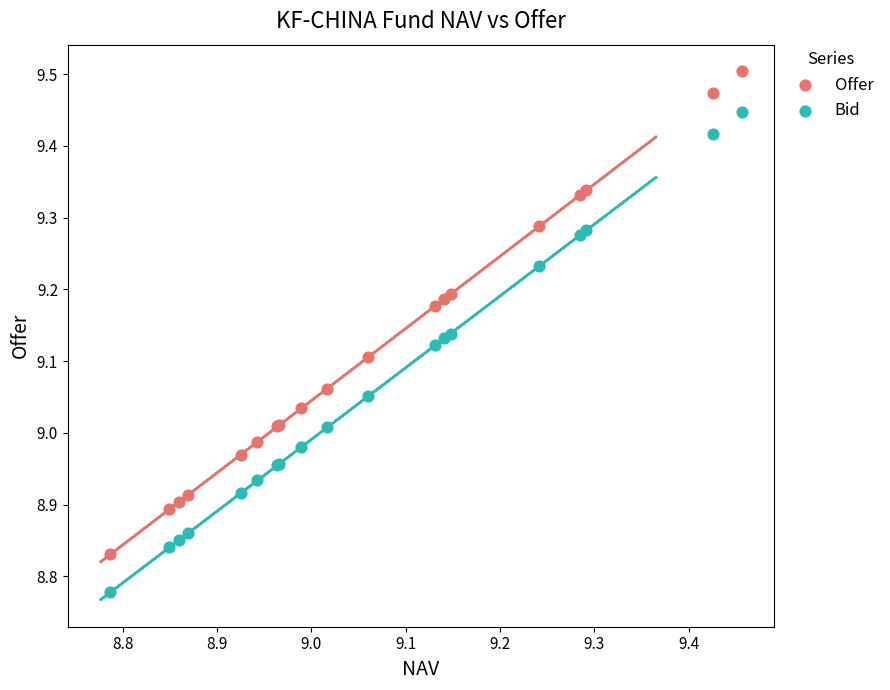

What are all the series names shown in the legend?

Offer, Bid